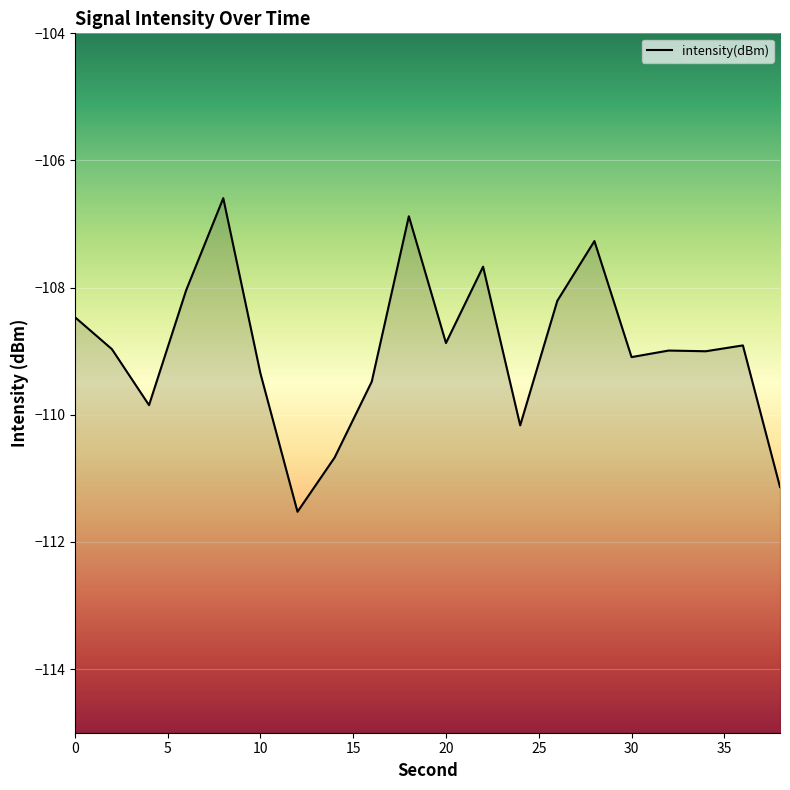

Which category has the lowest value across all series?

12